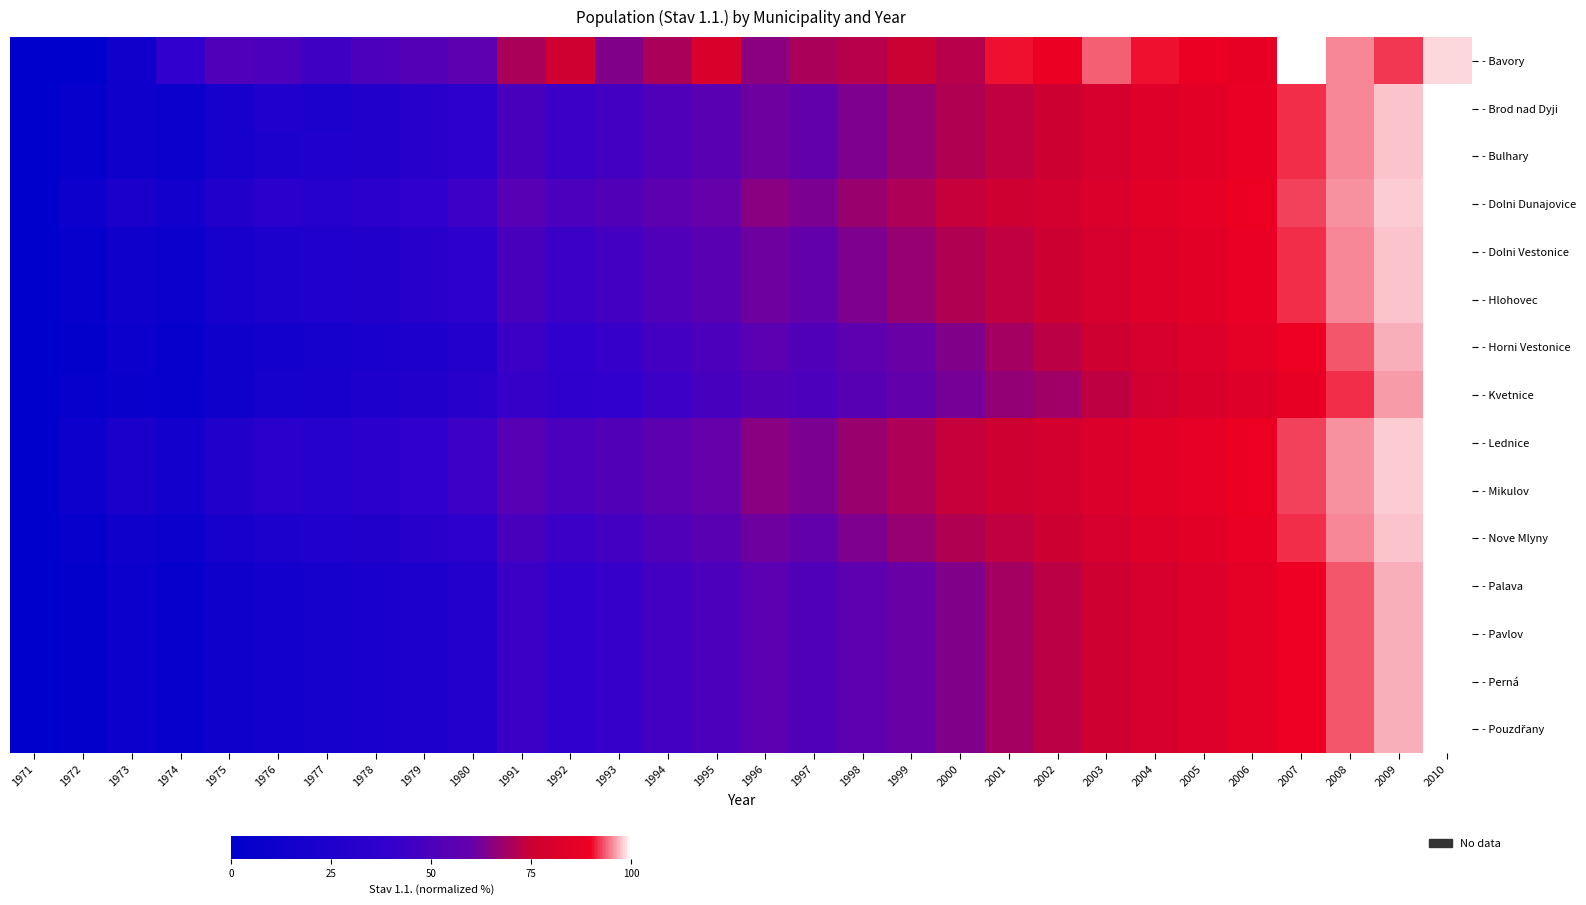

Which series has the largest total across all categories?

- Bavory